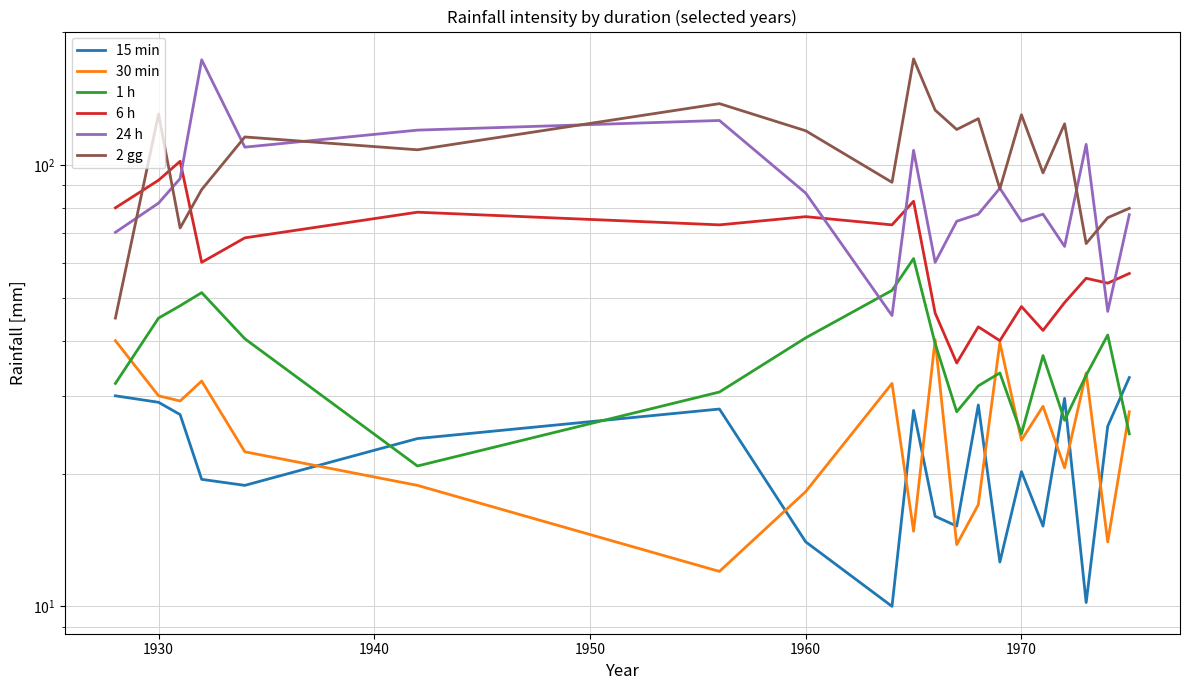

Is the value of 30 min at 18 greater than the value of 1 h at 11?

No